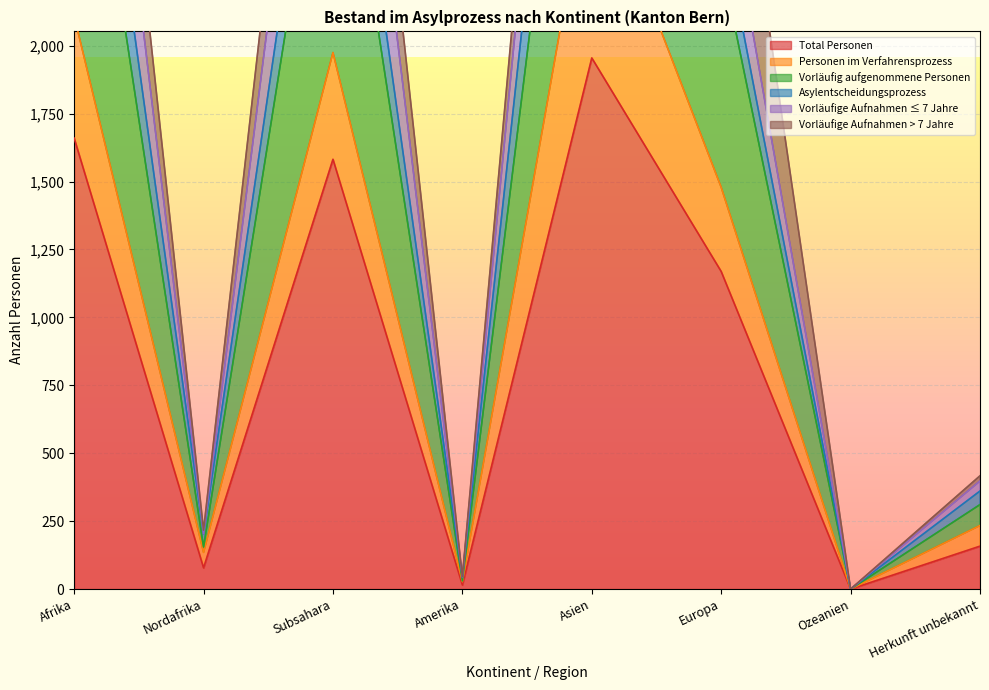

At which label does Total Personen reach its peak?

Asien